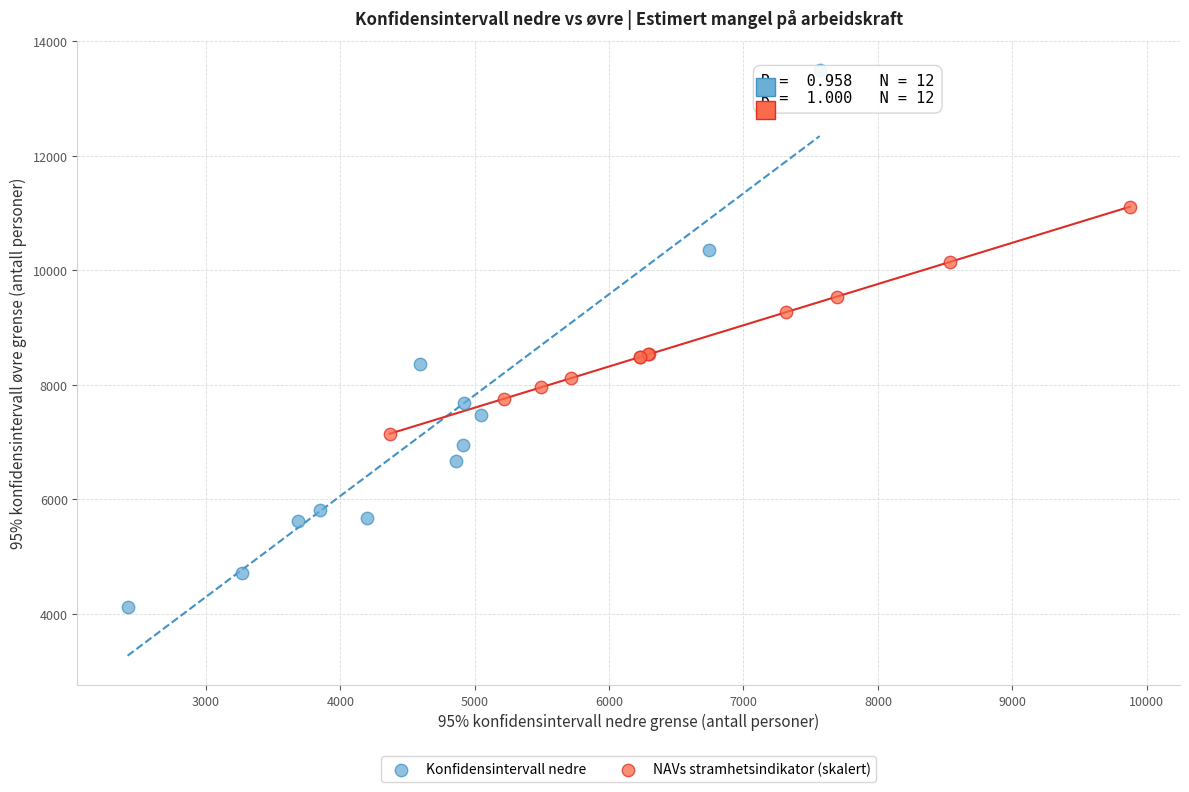

Which series contains the highest Y value?

Konfidensintervall nedre